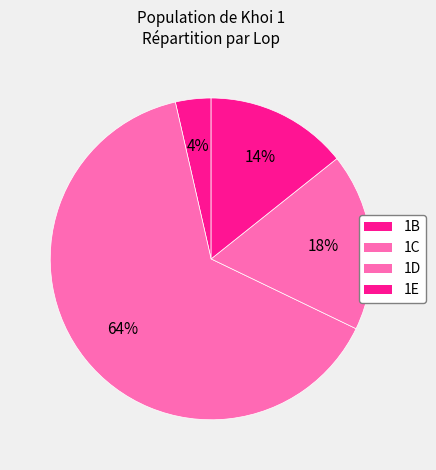

Combined, do 1E and 1D account for over 50%?

No